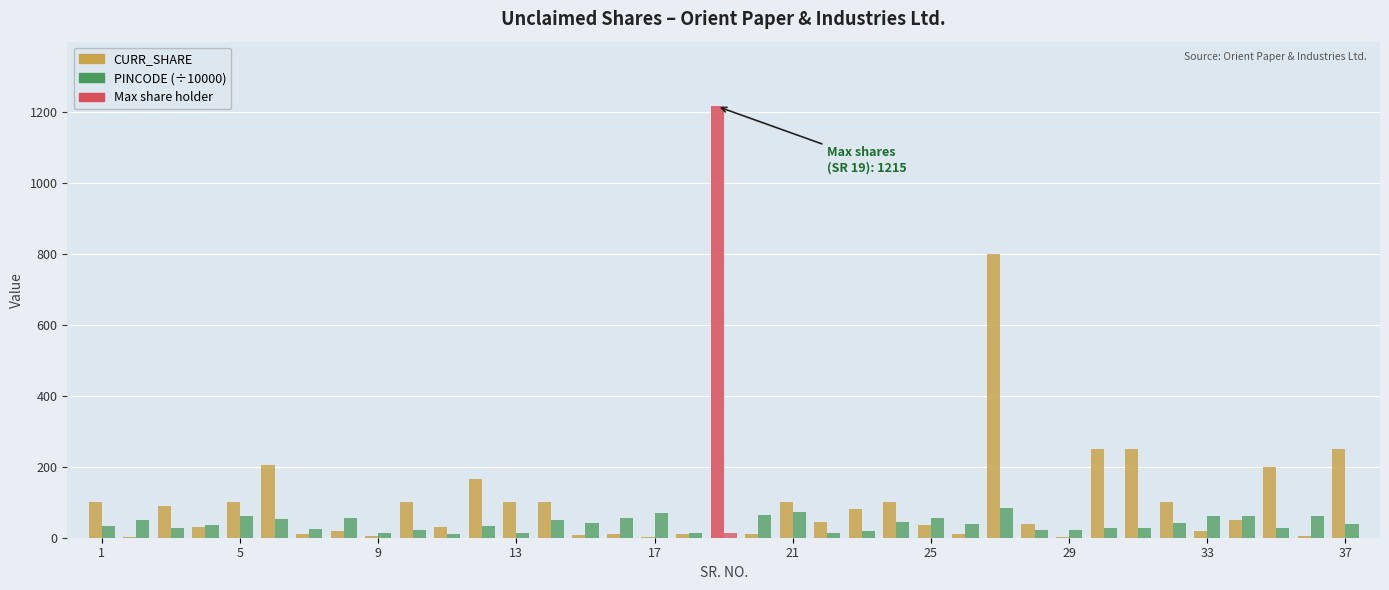

How many groups of bars are there?

37